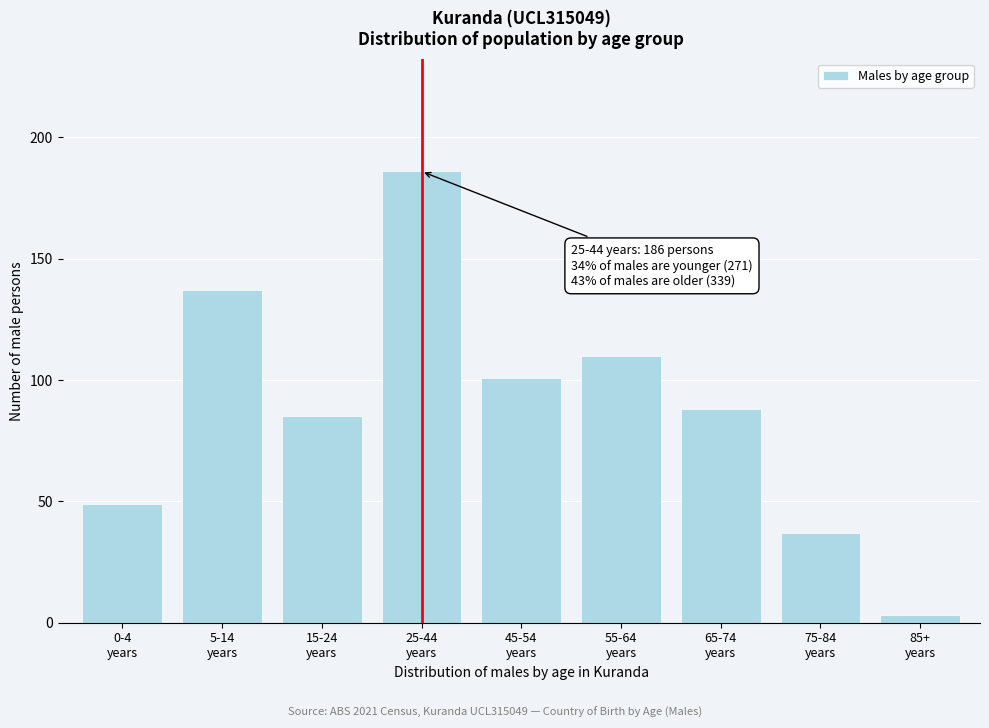

Reading right to left, what are all the values shown in this chart?

3	37	88	110	101	186	85	137	49